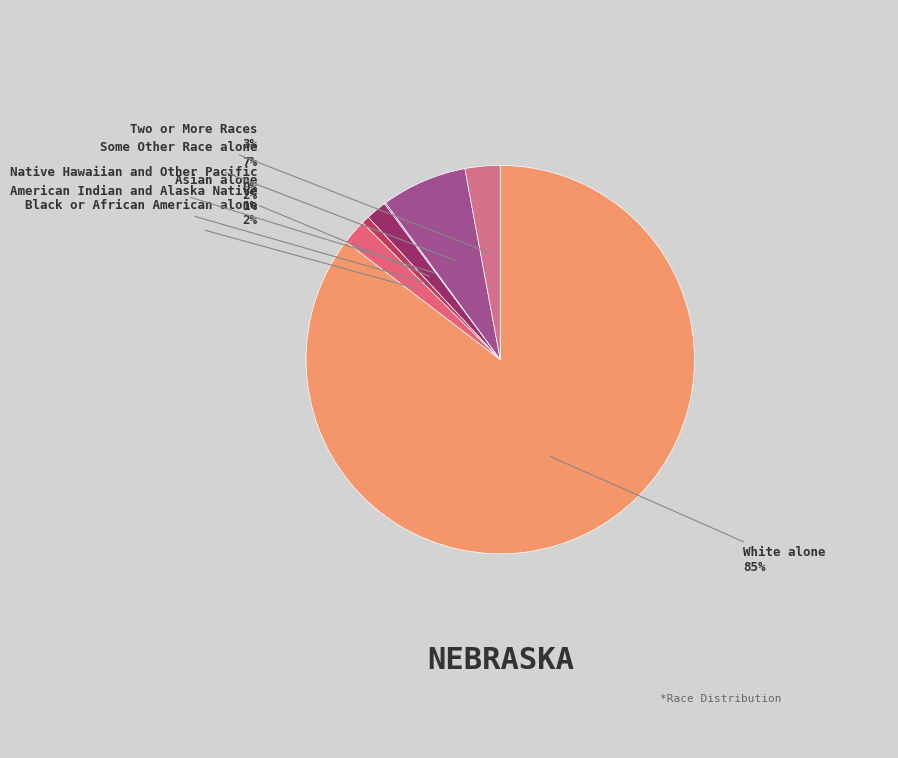

Rank the categories by value from lowest to highest.

Native Hawaiian and Other Pacific, American Indian and Alaska Native, Asian alone, Black or African American alone, Two or More Races, Some Other Race alone, White alone